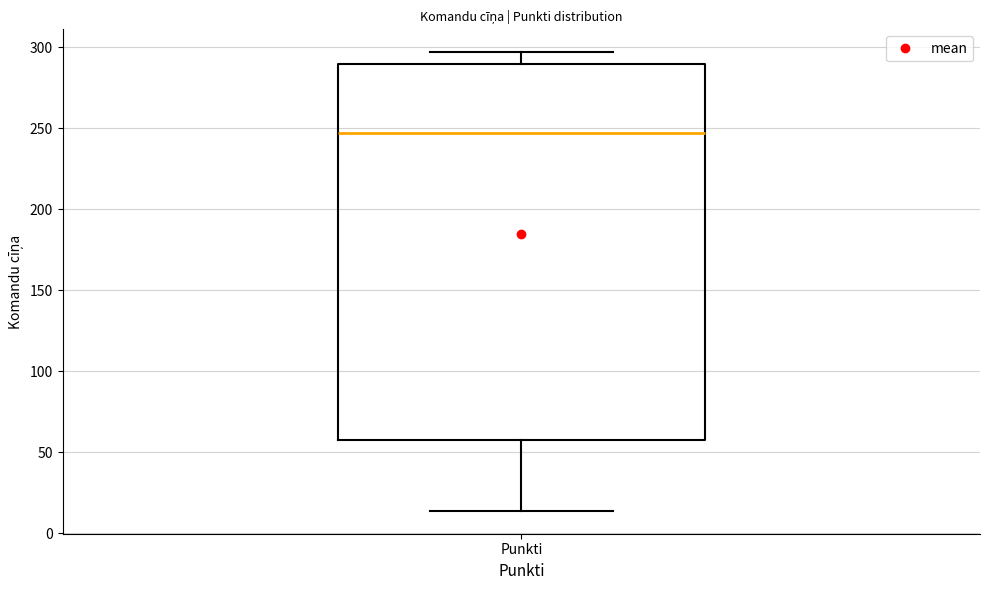

Transcribe this box plot: give where the median line is, the range the box spans, and where the two whiskers end, as read against the y-axis. The values are not printed on the chart, so give them approximately, as read against the axis.

median 245, box 60 to 290, whiskers 15 to 295